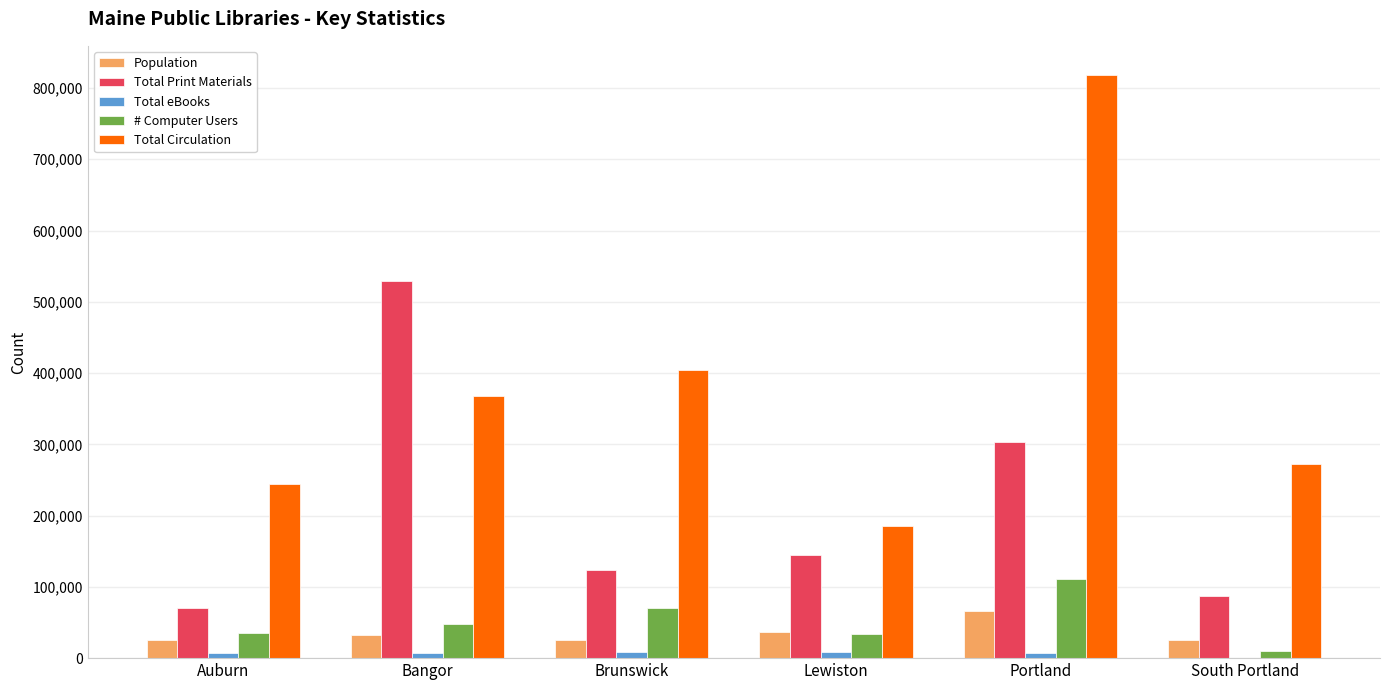

Is the value of Total Print Materials at Lewiston greater than the value of Total Circulation at South Portland?

No